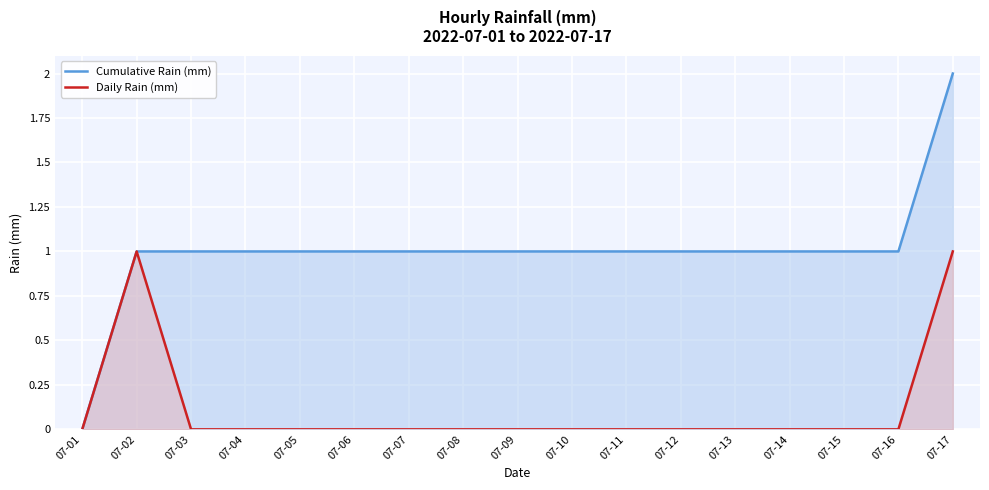

True or false: Cumulative Rain (mm) and Daily Rain (mm) intersect in this chart.

False